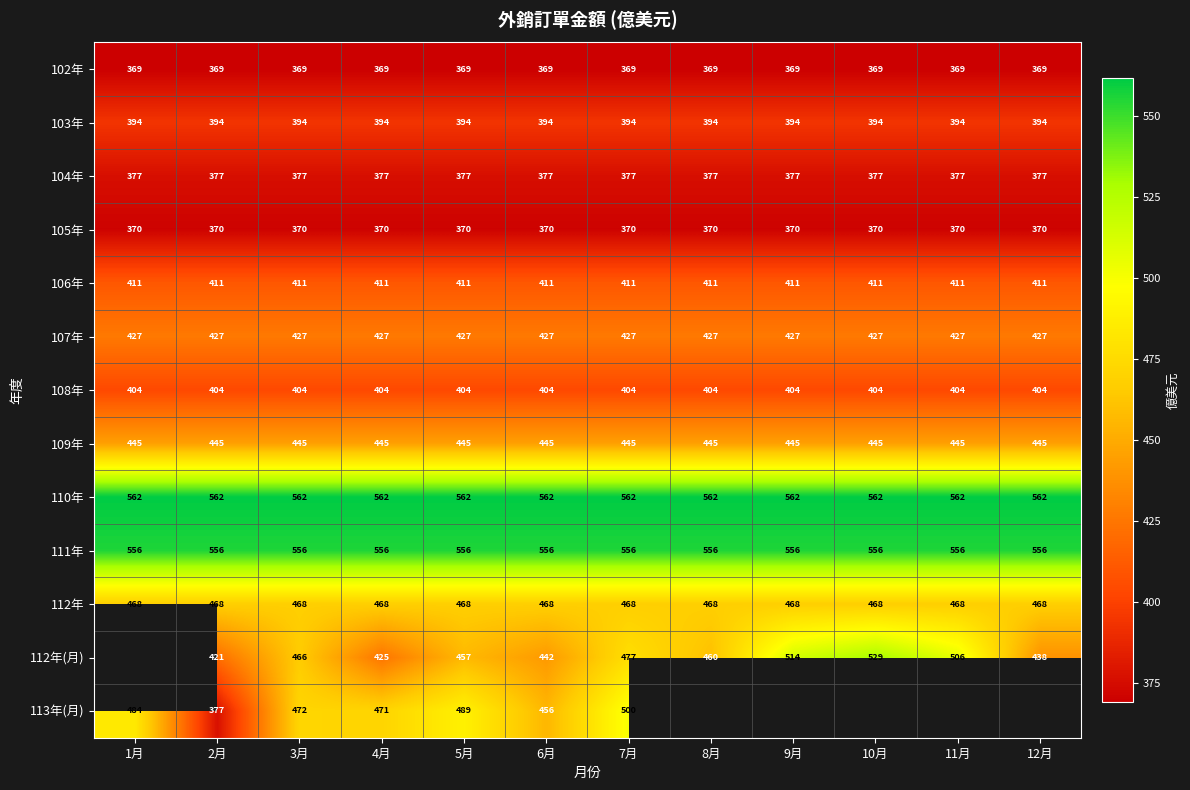

What is the spread (max minus min) of values at 4月?

193.0